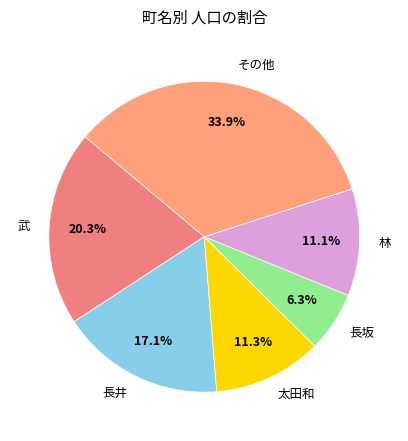

Do 太田和 and 長坂 together represent more than half of the pie?

No